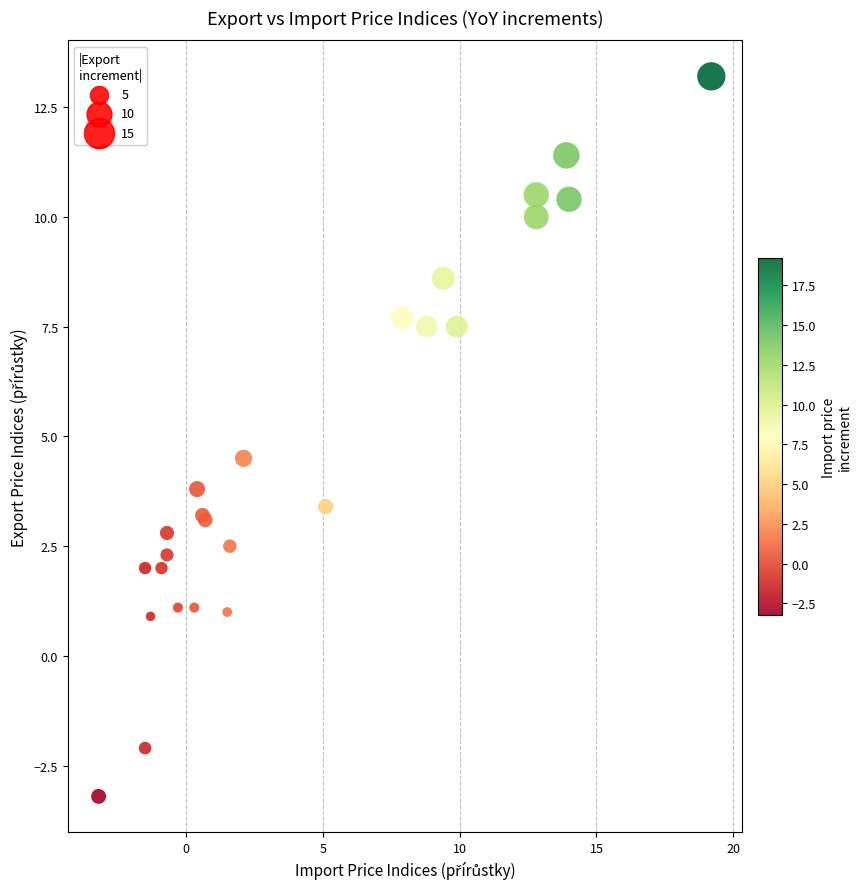

What Y value in the scatter plot is closest to 5?

4.5